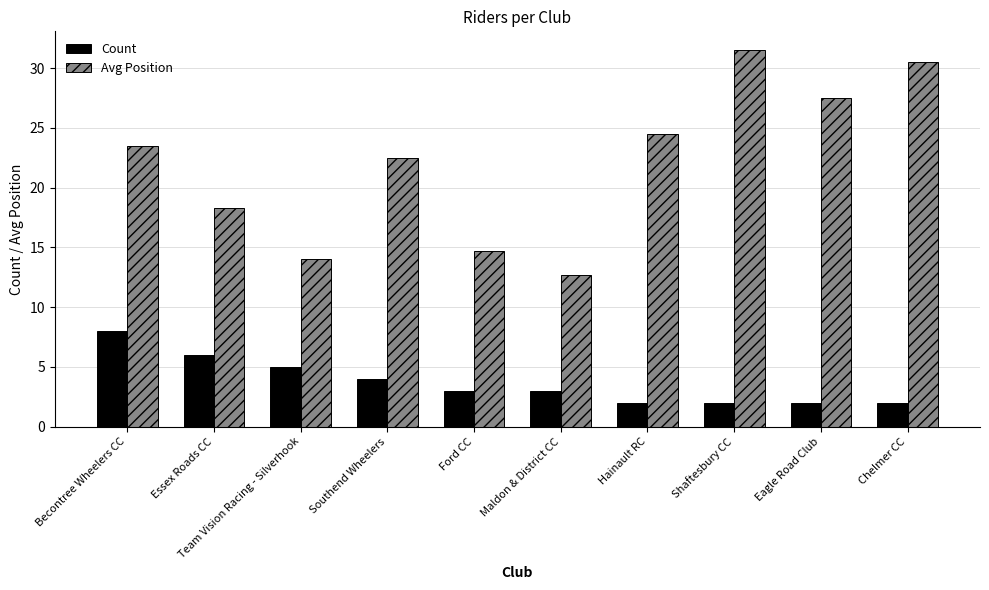

What is the difference between the second highest and second lowest values in the Avg Position series?

16.5